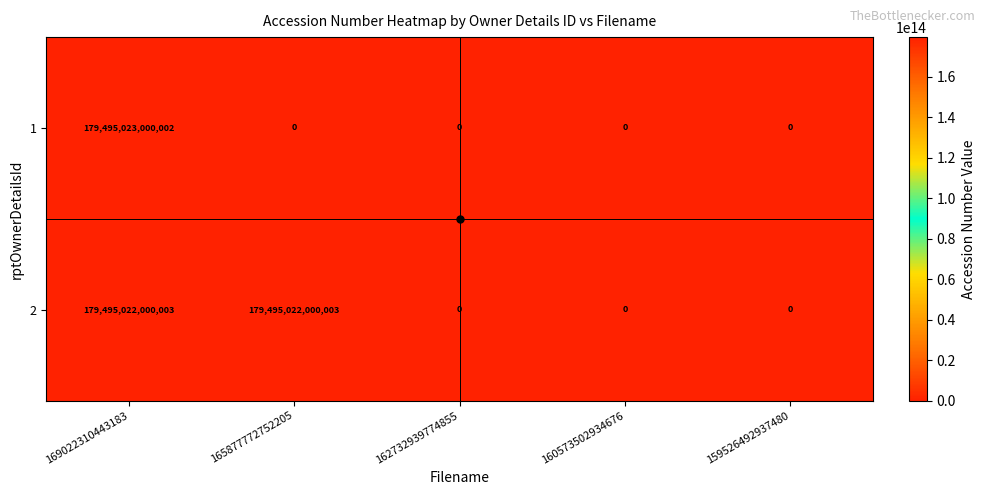

Which label corresponds to the largest value in the chart?

169022310443183